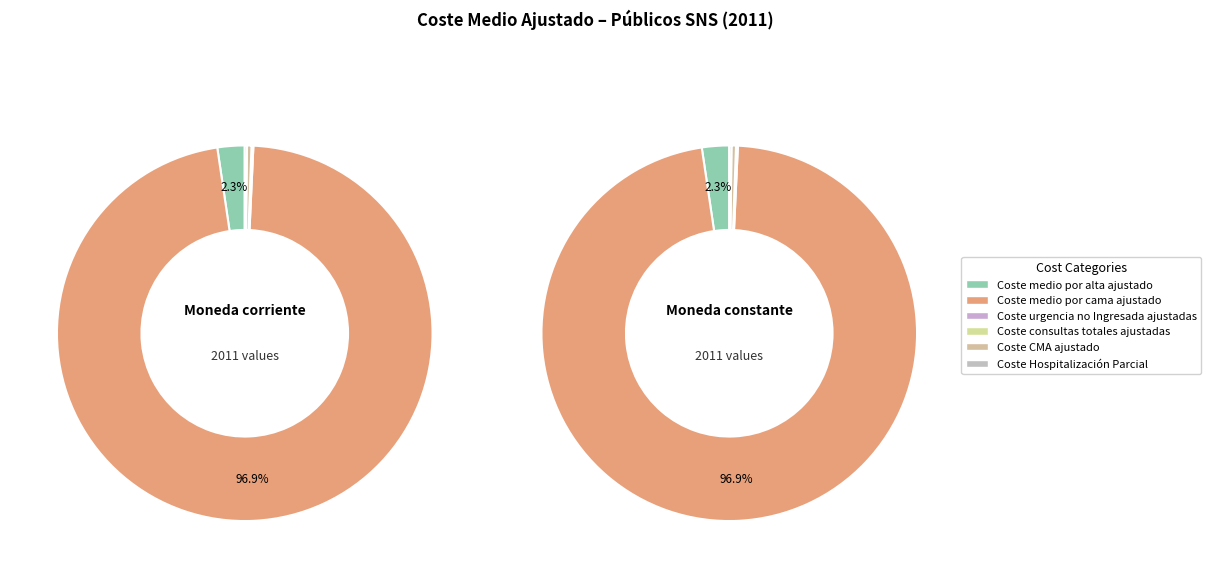

Is it true that 3 is 0% of the pie?

True